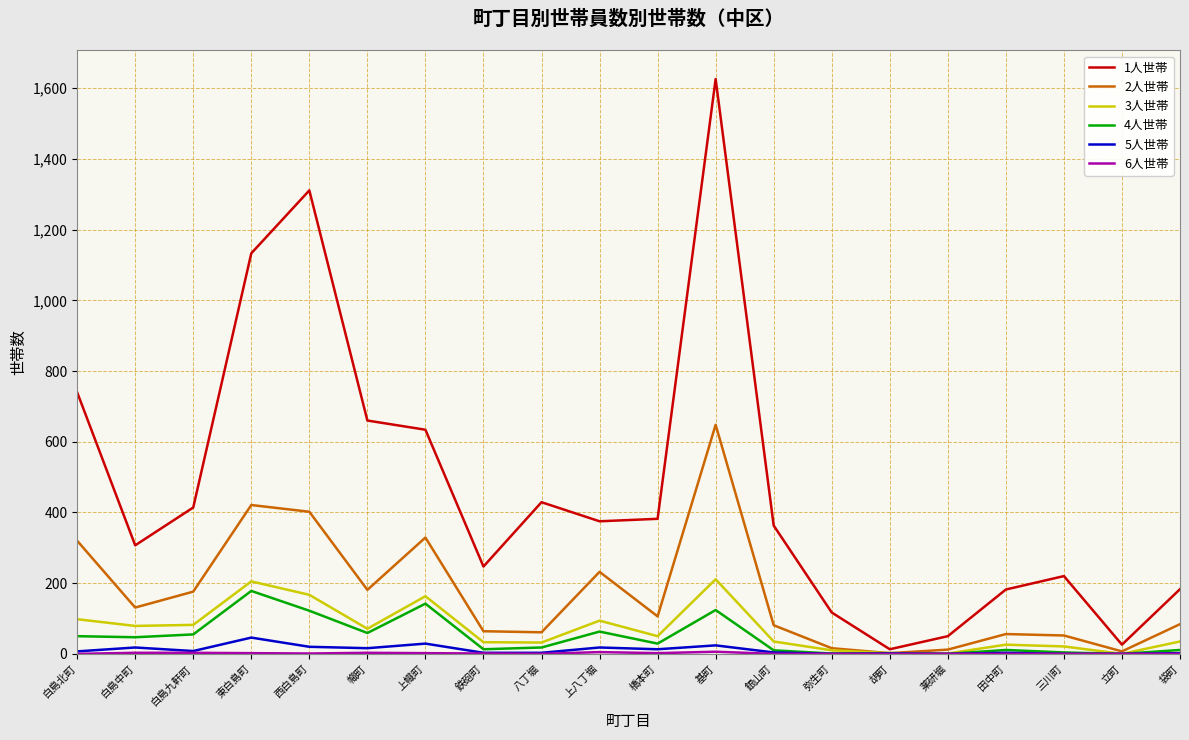

At which category does 2人世帯 reach its first local valley?

白島中町